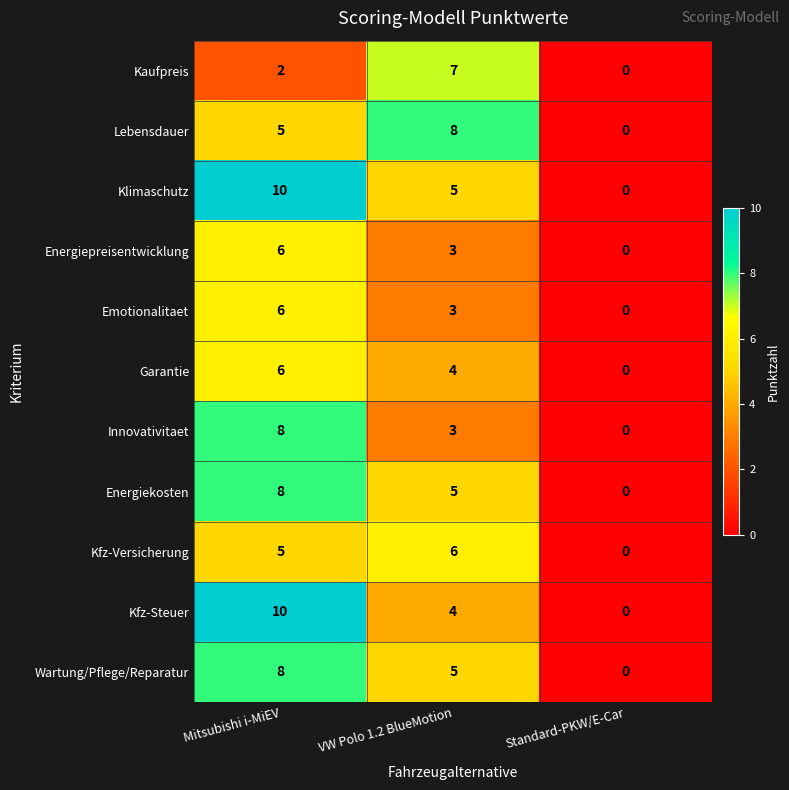

What is the difference between the highest and lowest values at Mitsubishi i-MiEV?

8